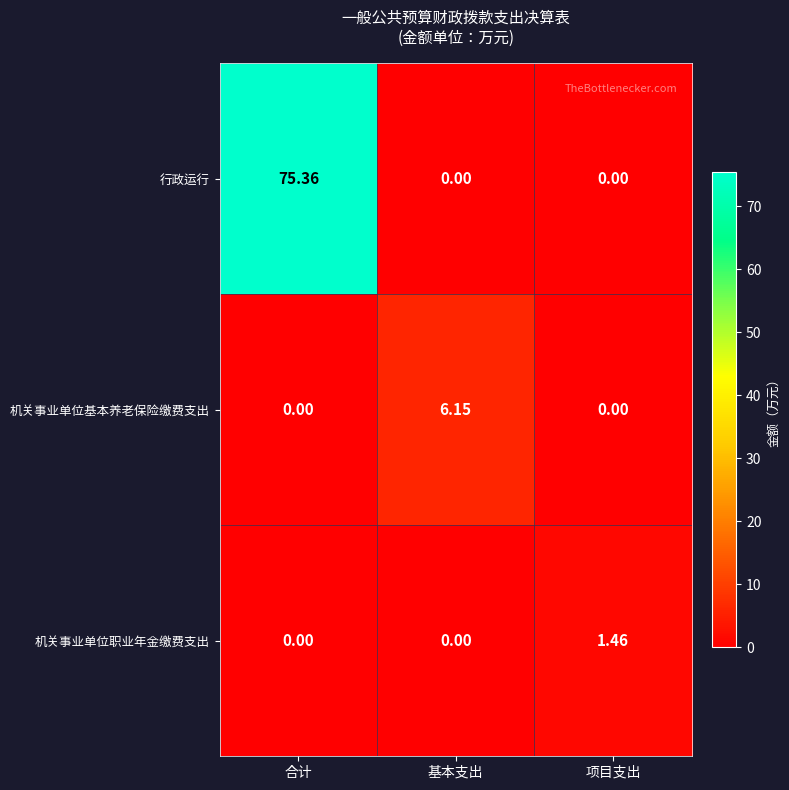

Which series has the largest total across all categories?

行政运行